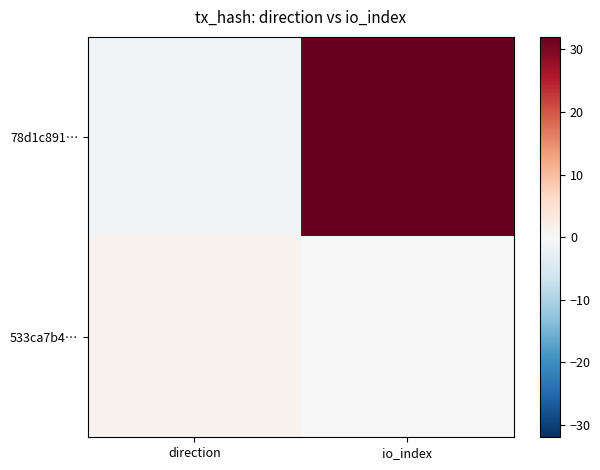

At how many categories does at least one series exceed 0?

2